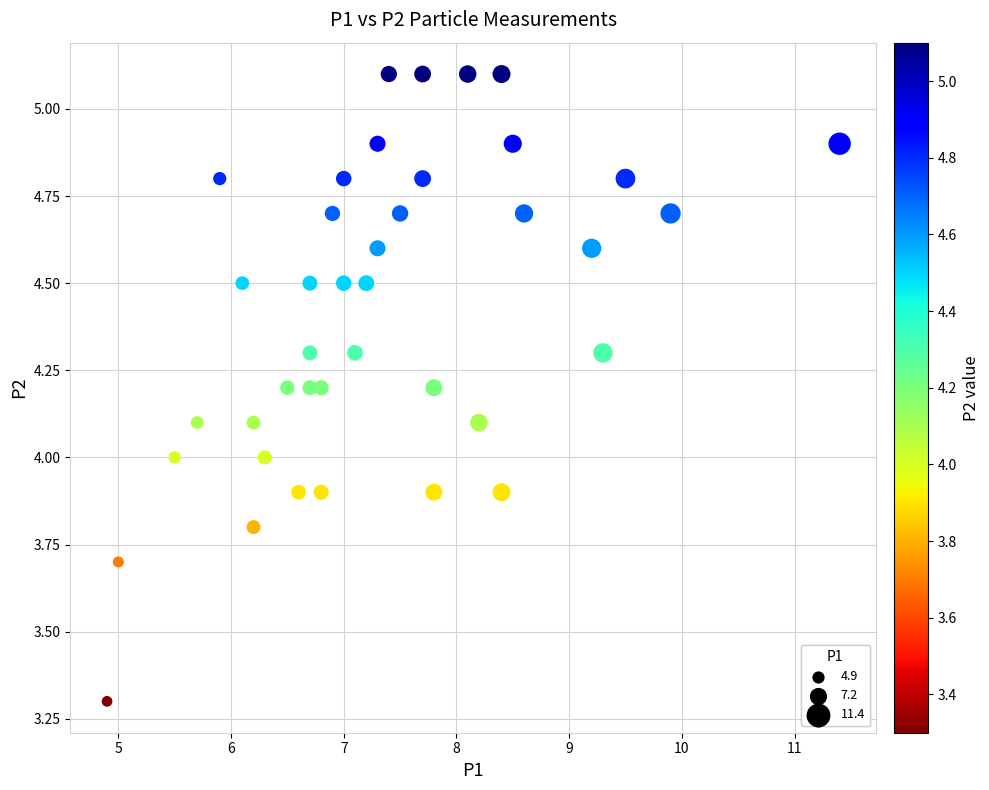

What is the range of Y values (max minus min)?

1.8